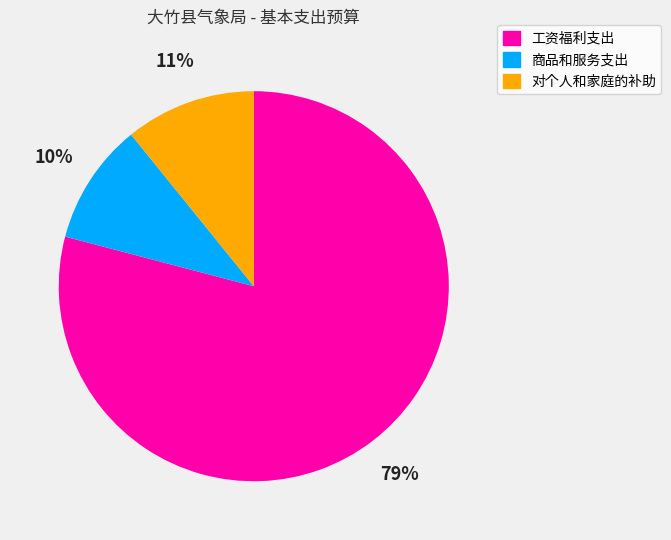

Count the number of slices in the pie.

3